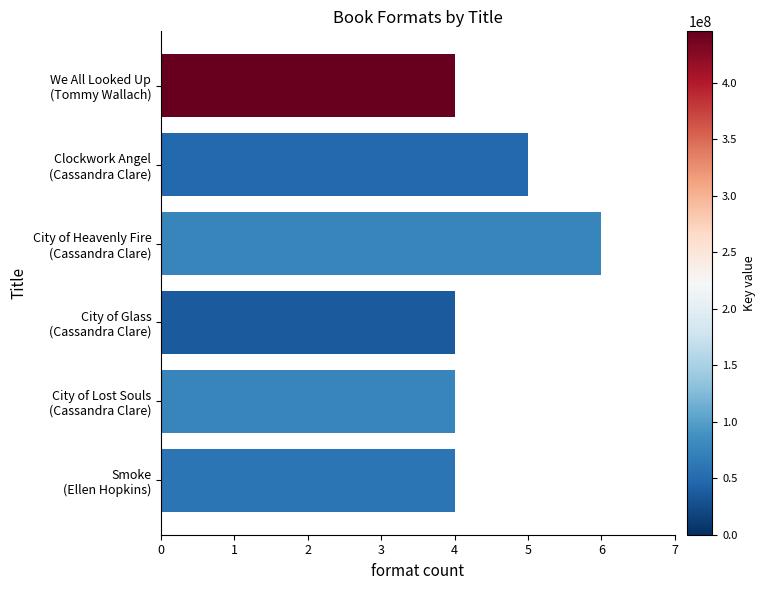

What is the greatest value displayed?

6